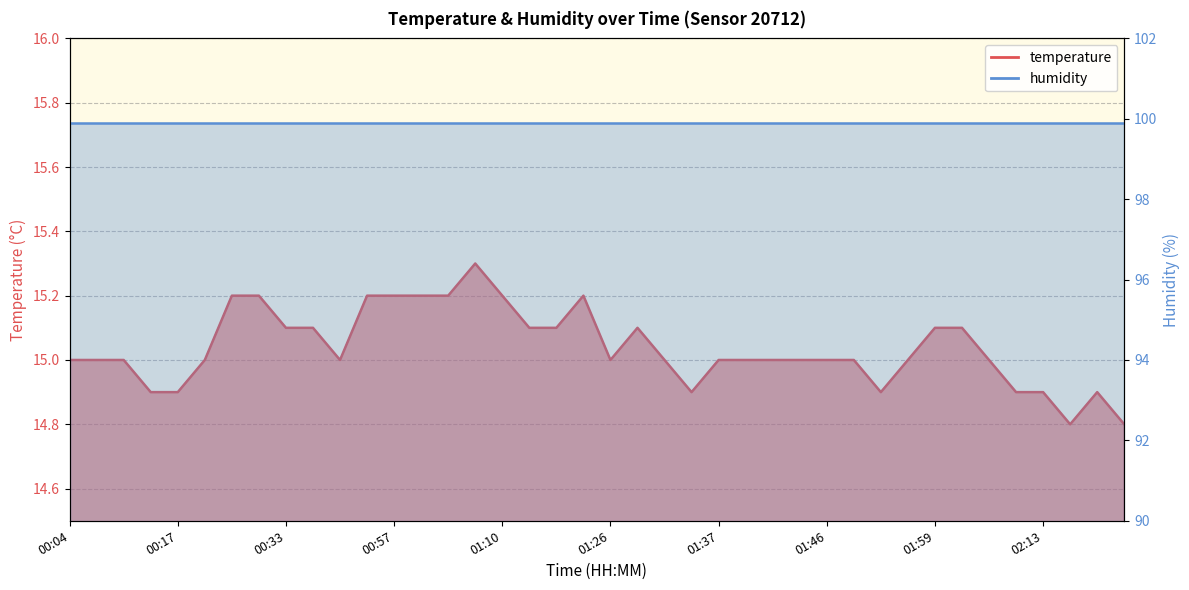

True or false: the data shows 15.2 at 00:28.

True